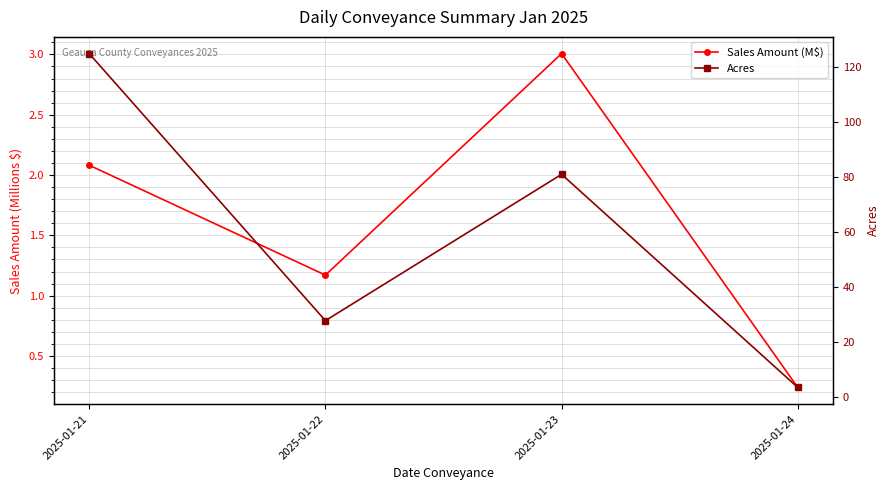

Is it true that Acres equals 81.0 at 2025-01-23?

True